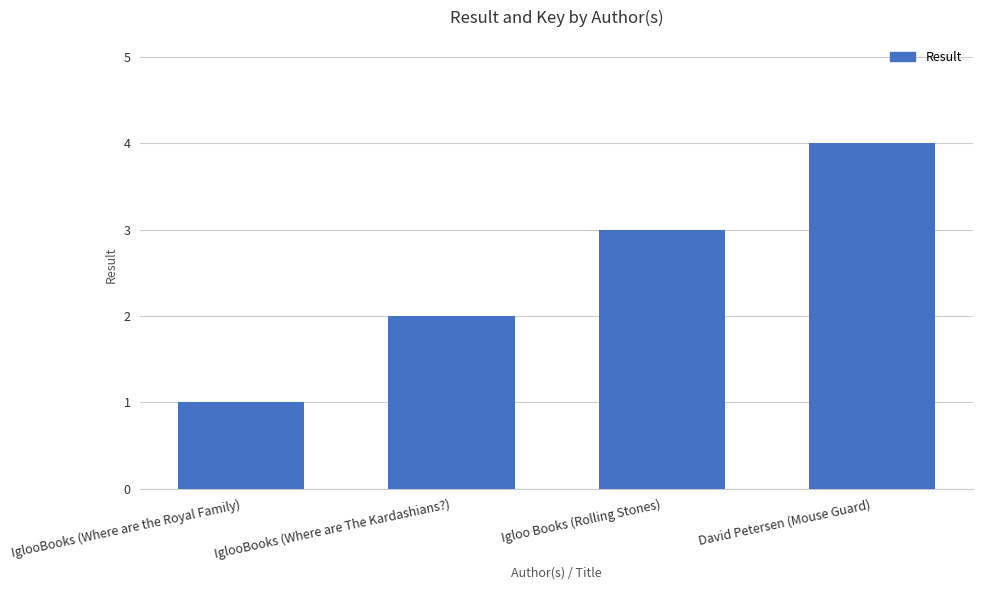

At which label is the value closest to 2?

IglooBooks (Where are The Kardashians?)